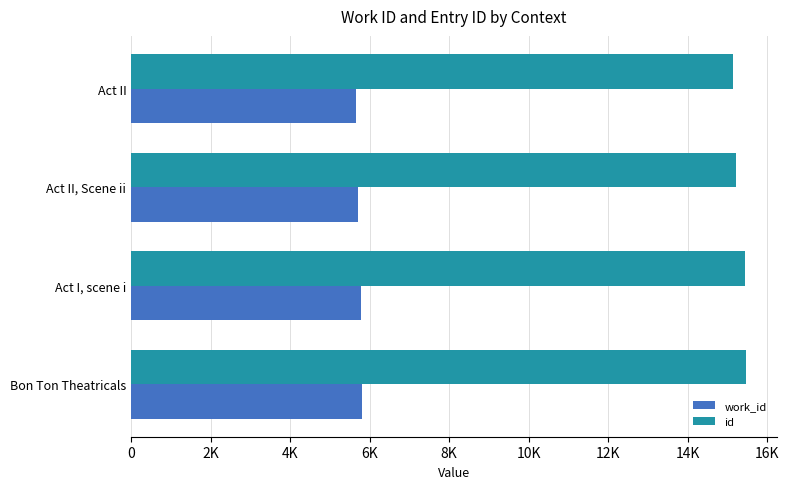

What are all the series names shown in the legend?

work_id, id